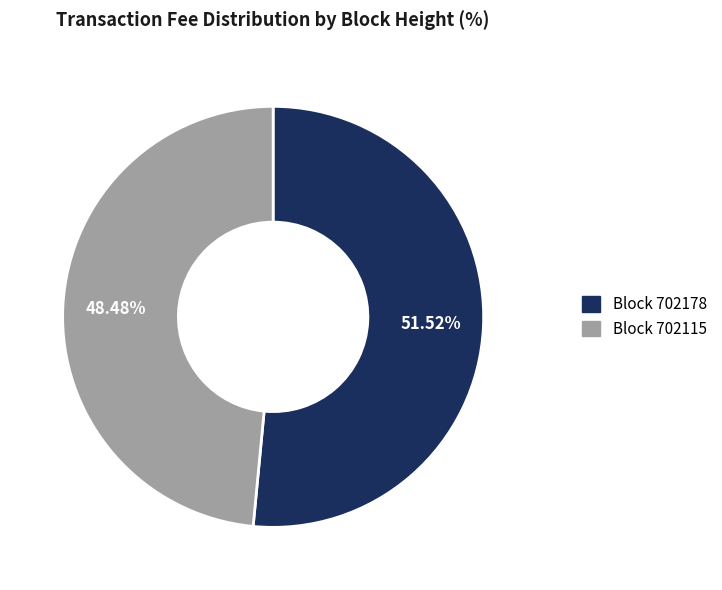

To the nearest percent, what is the difference between the largest and smallest slice percentages?

3%